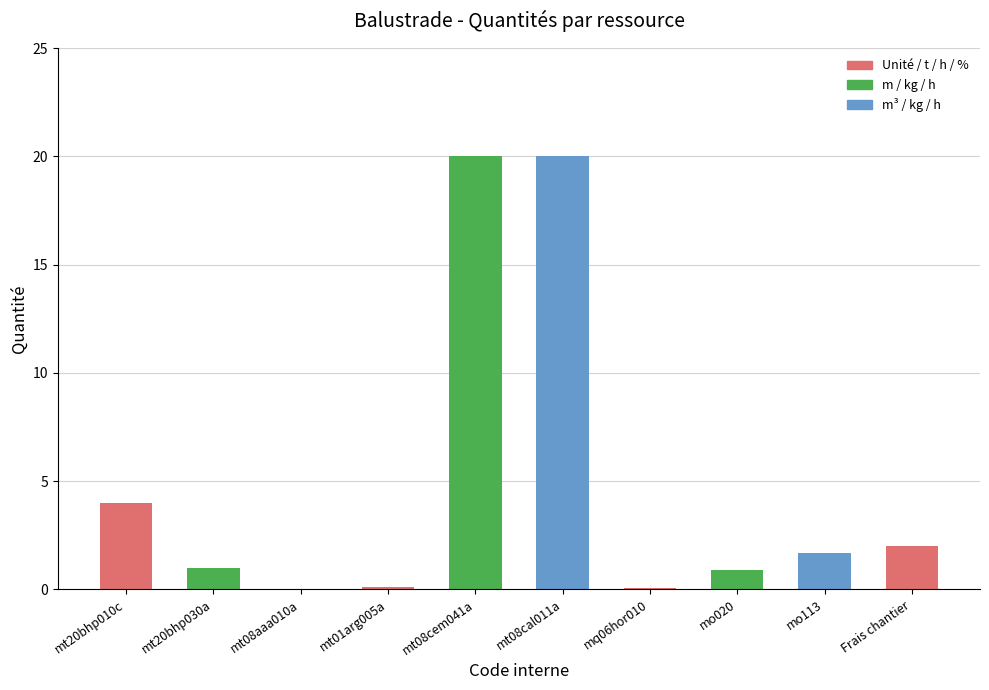

What is the greatest value displayed?

20.0